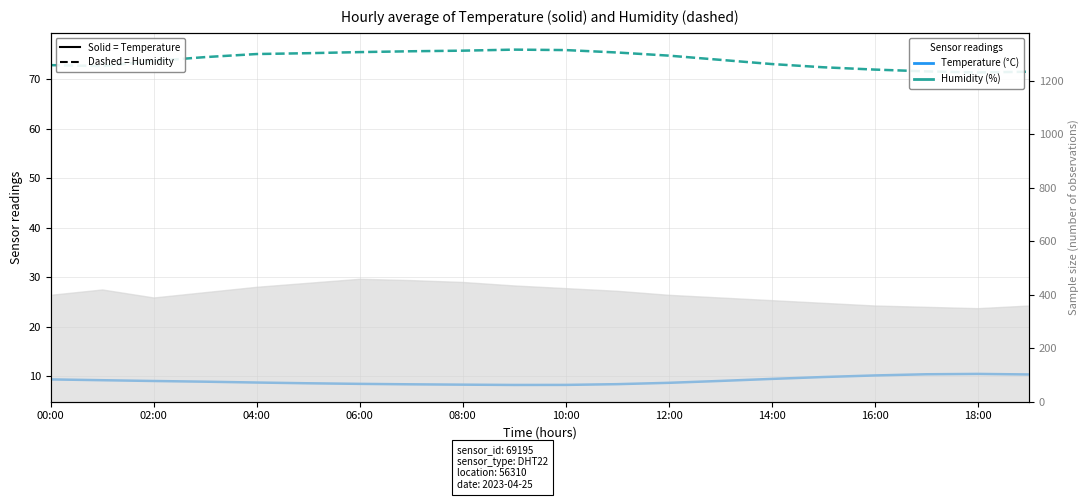

What is the sum of all Humidity (%) values?

1479.4